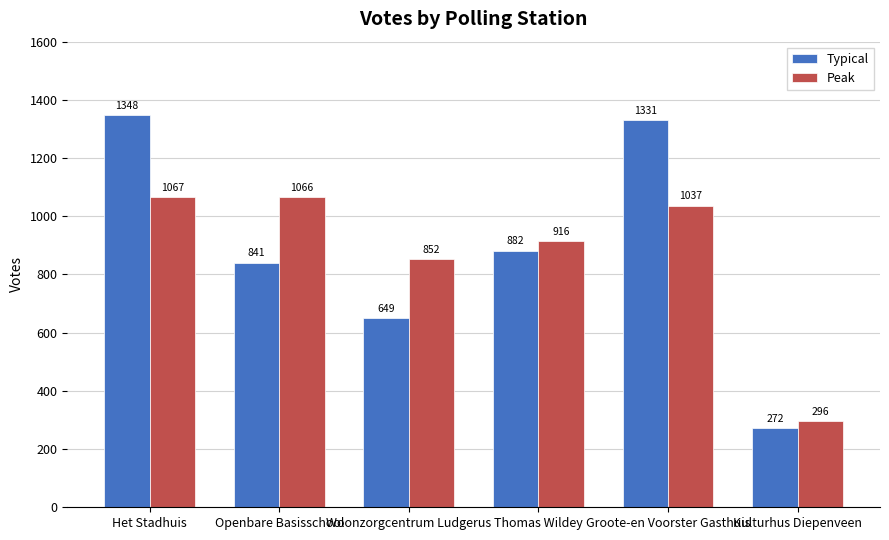

Reading right to left, transcribe all the data shown in this chart.

Typical: Kulturhus Diepenveen=272	Groote-en Voorster Gasthuis=1331	Thomas Wildey=882	Woonzorgcentrum Ludgerus=649	Openbare Basisschool=841	Het Stadhuis=1348
Peak: Kulturhus Diepenveen=296	Groote-en Voorster Gasthuis=1037	Thomas Wildey=916	Woonzorgcentrum Ludgerus=852	Openbare Basisschool=1066	Het Stadhuis=1067